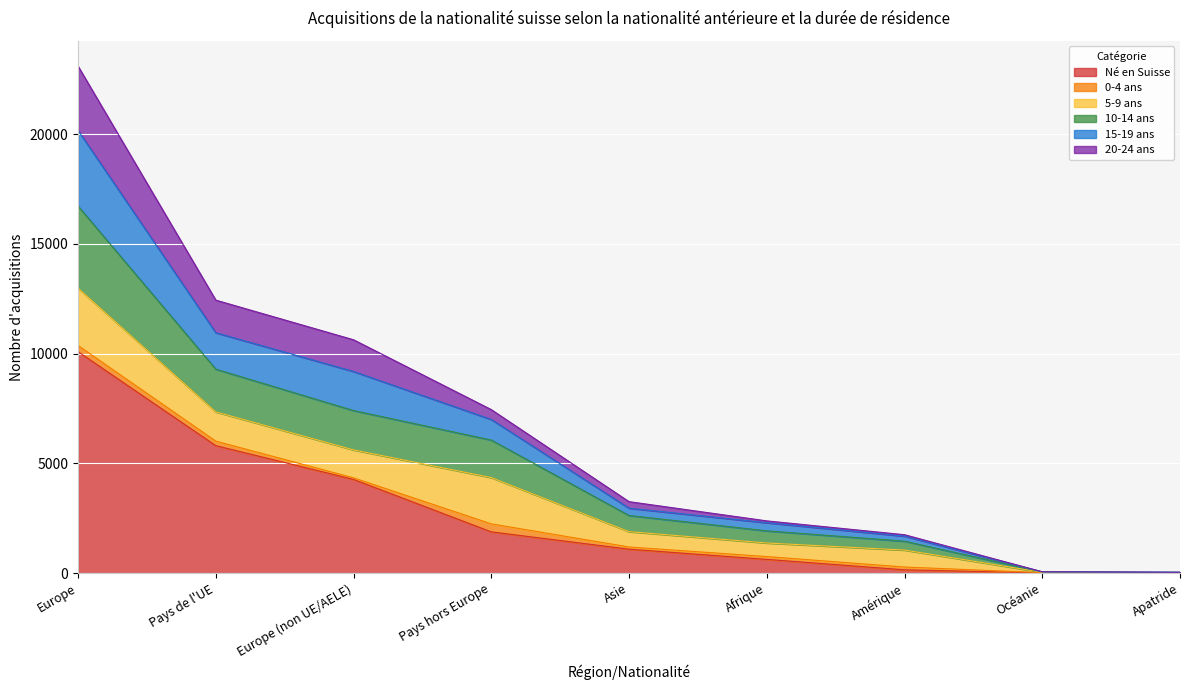

At which category is the sum across all series the highest?

Europe